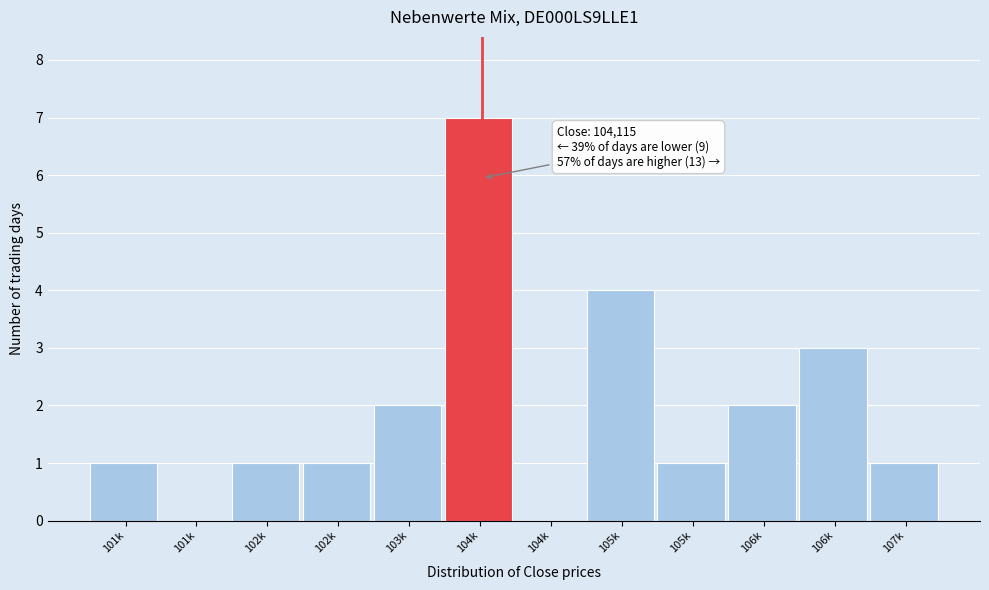

Are the bars horizontal?

No